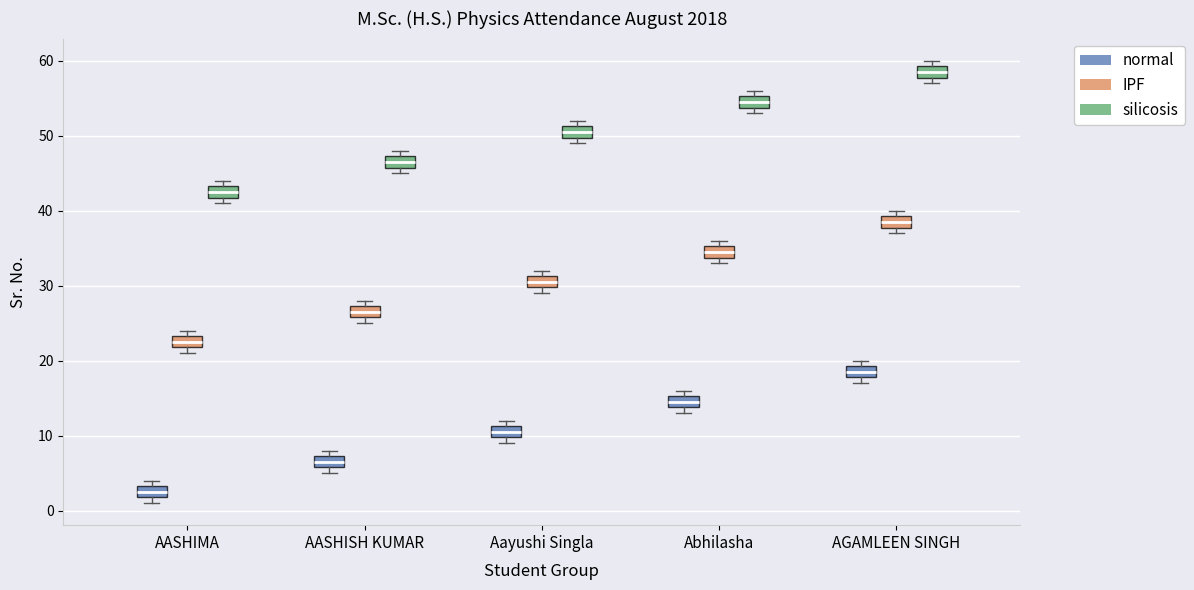

Reading left to right, read every box against the y-axis: the position of its median line, the range the box covers, and the ends of its whiskers. The values are not printed on the chart, so give them approximately, as read against the axis.

AASHIMA (normal): median 3 (inside the box), box 2 to 3, whiskers 1 to 4
AASHIMA (IPF): median 23 (inside the box), box 22 to 23, whiskers 21 to 24
AASHIMA (silicosis): median 43 (inside the box), box 42 to 43, whiskers 41 to 44
AASHISH KUMAR (normal): median 7 (inside the box), box 6 to 7, whiskers 5 to 8
AASHISH KUMAR (IPF): median 27 (inside the box), box 26 to 27, whiskers 25 to 28
AASHISH KUMAR (silicosis): median 47 (inside the box), box 46 to 47, whiskers 45 to 48
Aayushi Singla (normal): median 11 (inside the box), box 10 to 11, whiskers 9 to 12
Aayushi Singla (IPF): median 31 (inside the box), box 30 to 31, whiskers 29 to 32
Aayushi Singla (silicosis): median 51 (inside the box), box 50 to 51, whiskers 49 to 52
Abhilasha (normal): median 15 (inside the box), box 14 to 15, whiskers 13 to 16
Abhilasha (IPF): median 35 (inside the box), box 34 to 35, whiskers 33 to 36
Abhilasha (silicosis): median 55 (inside the box), box 54 to 55, whiskers 53 to 56
AGAMLEEN SINGH (normal): median 19 (inside the box), box 18 to 19, whiskers 17 to 20
AGAMLEEN SINGH (IPF): median 39 (inside the box), box 38 to 39, whiskers 37 to 40
AGAMLEEN SINGH (silicosis): median 59 (inside the box), box 58 to 59, whiskers 57 to 60